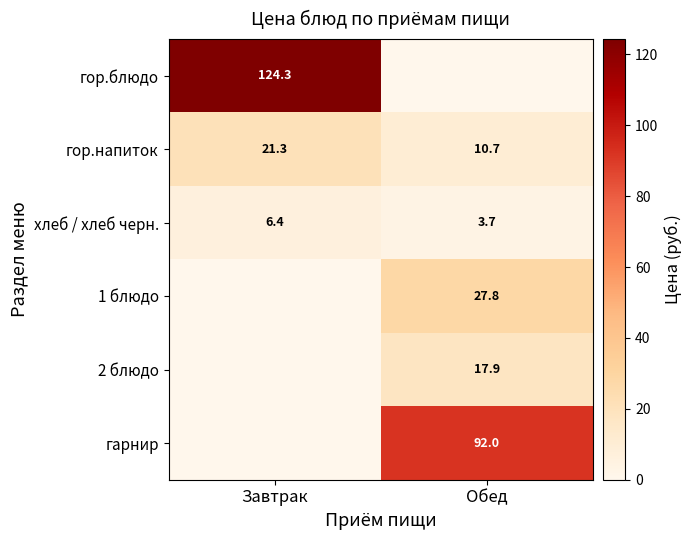

The value of гор.напиток at Завтрак is 32.9. True or false?

False